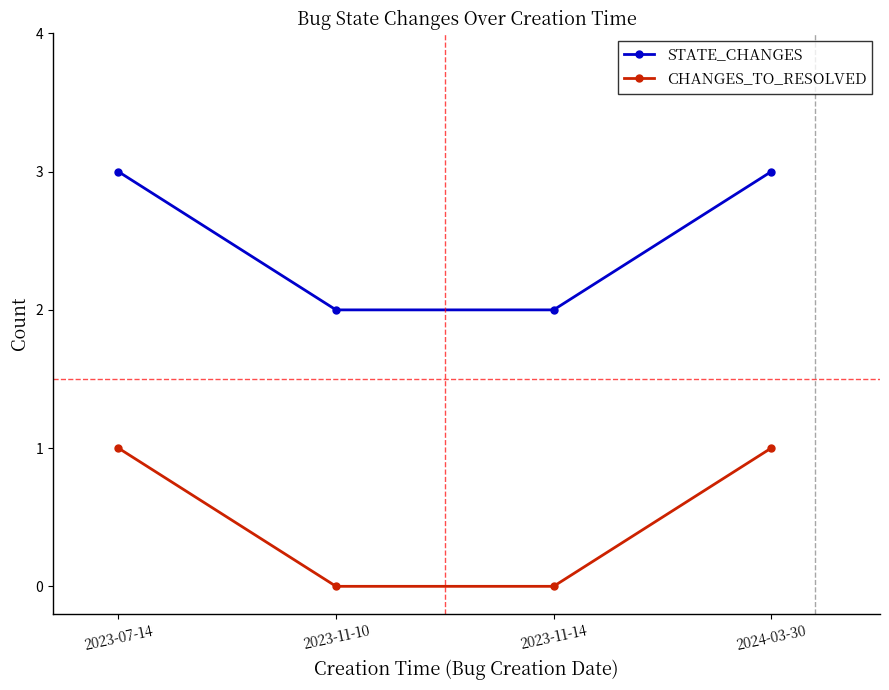

What is the sum of the STATE_CHANGES values at 2023-07-14 and 2024-03-30?

6